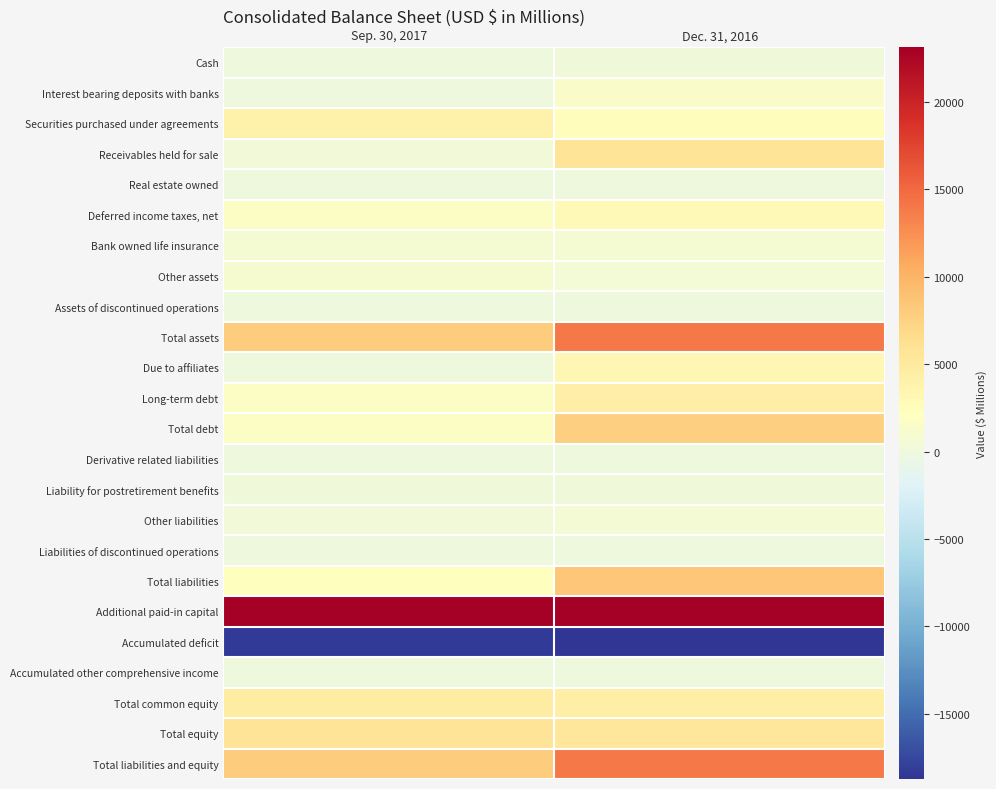

What is the spread (max minus min) of values at Dec. 31, 2016?

41866